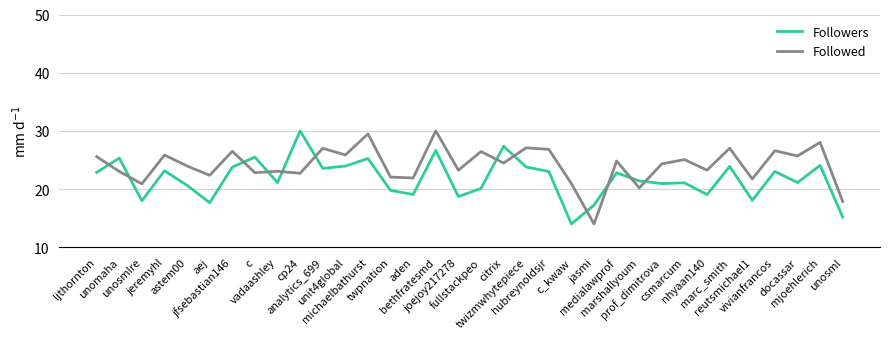

The Followed series shows 25.9 at unit4global. True or false?

True